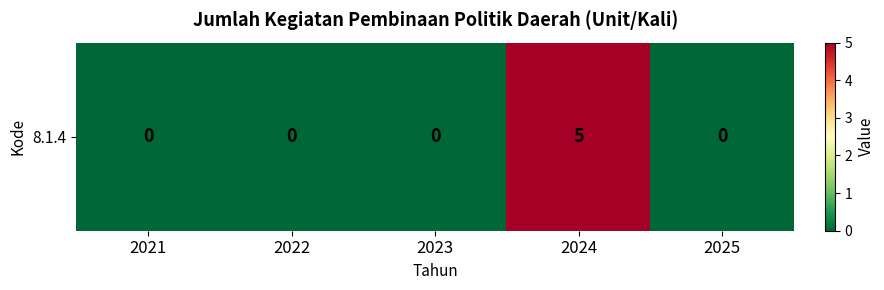

The chart shows a value of 5 at 2024. True or false?

True